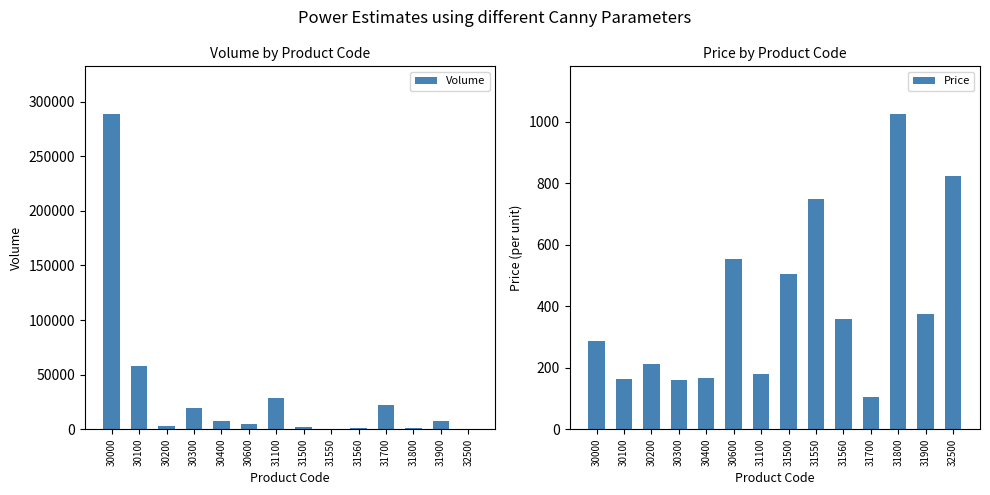

What value does the Volume series have at 32500, to the nearest 10?

380